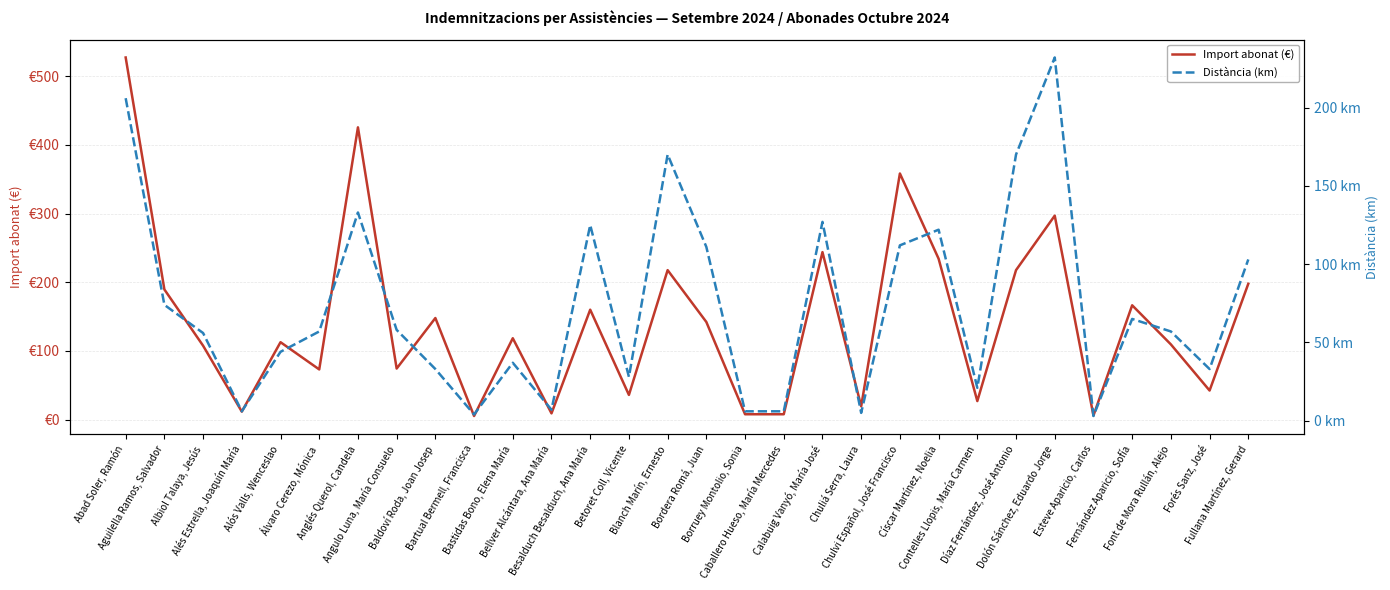

List the labels in order of Import abonat (€) value, smallest first.

Bartual Bermell, Francisca, Esteve Aparicio, Carlos, Borruey Montolio, Sonia, Caballero Hueso, María Mercedes, Bellver Alcántara, Ana María, Alés Estrella, Joaquín María, Chuliá Serra, Laura, Contelles Llopis, María Carmen, Betoret Coll, Vicente, Forés Sanz, José, Álvaro Cerezo, Mónica, Angulo Luna, María Consuelo, Albiol Talaya, Jesús, Font de Mora Rullán, Alejo, Alós Valls, Wenceslao, Bastidas Bono, Elena María, Bordera Romá, Juan, Baldoví Roda, Joan Josep, Besalduch Besalduch, Ana María, Fernández Aparicio, Sofía, Aguilella Ramos, Salvador, Fullana Martínez, Gerard, Blanch Marín, Ernesto, Díaz Fernández, José Antonio, Císcar Martínez, Noelia, Calabuig Vanyó, María José, Dolón Sánchez, Eduardo Jorge, Chulvi Español, José Francisco, Anglés Querol, Candela, Abad Soler, Ramón